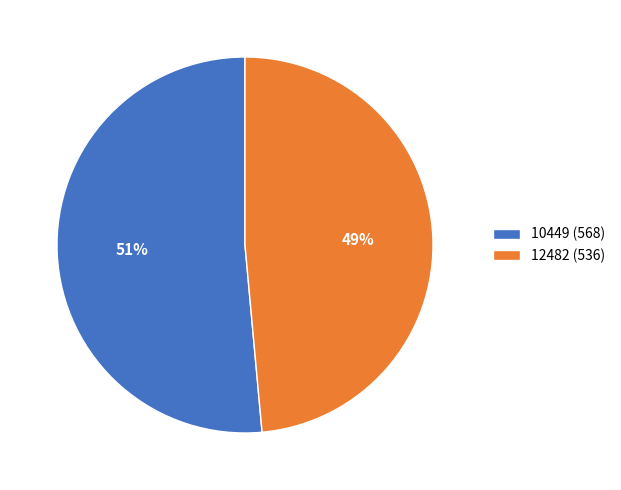

The 10449 slice represents 41% of the pie. True or false?

False